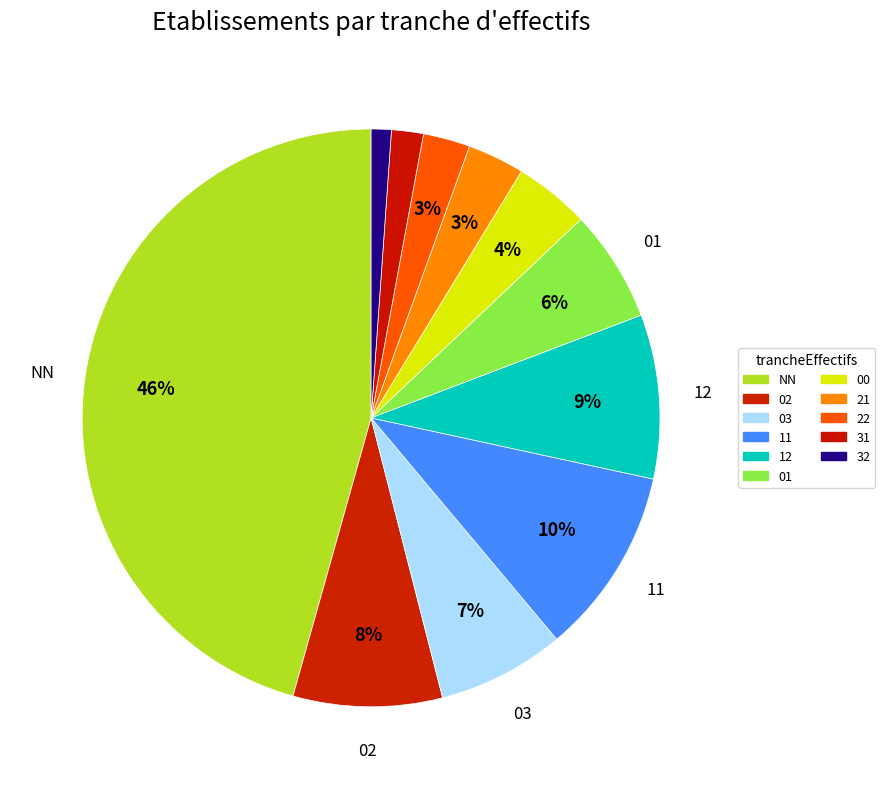

Count the number of slices in the pie.

11